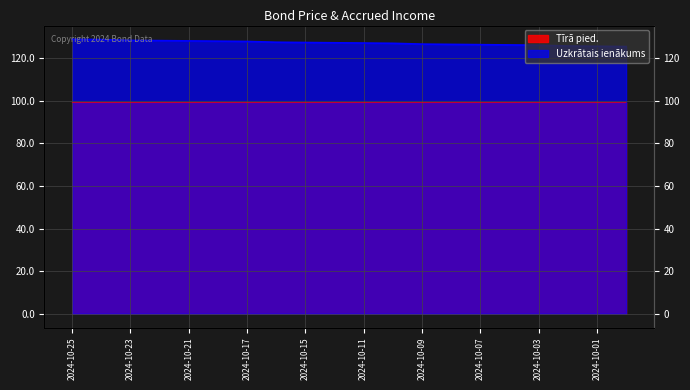

What is the difference between the maximum and second lowest values in the Tīrā pied. series?

0.2